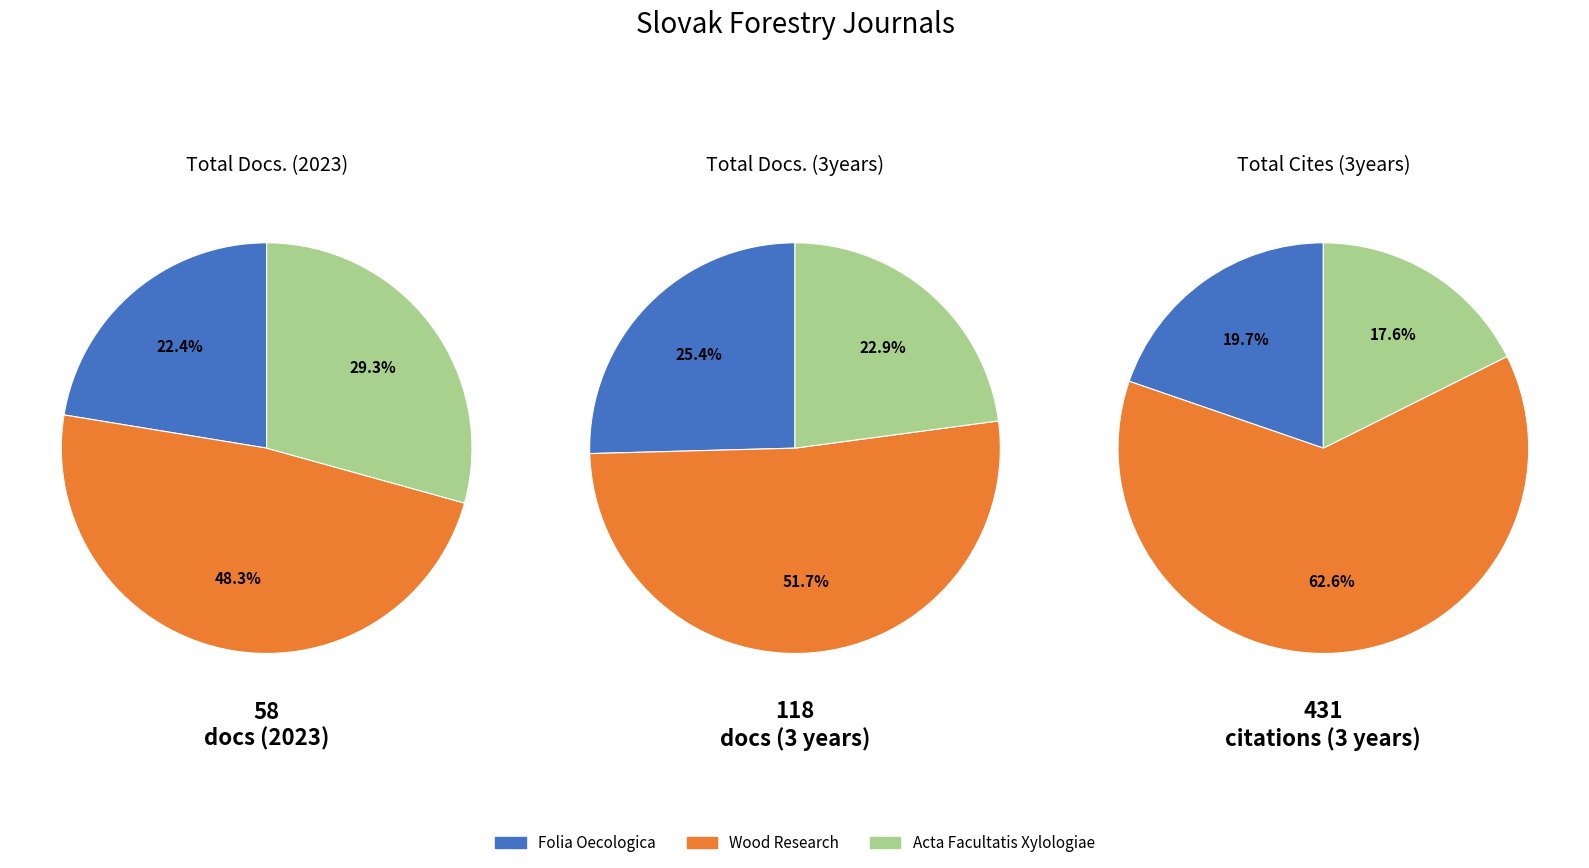

To the nearest percent, what portion does Acta Facultatis Xylologiae represent?

29%